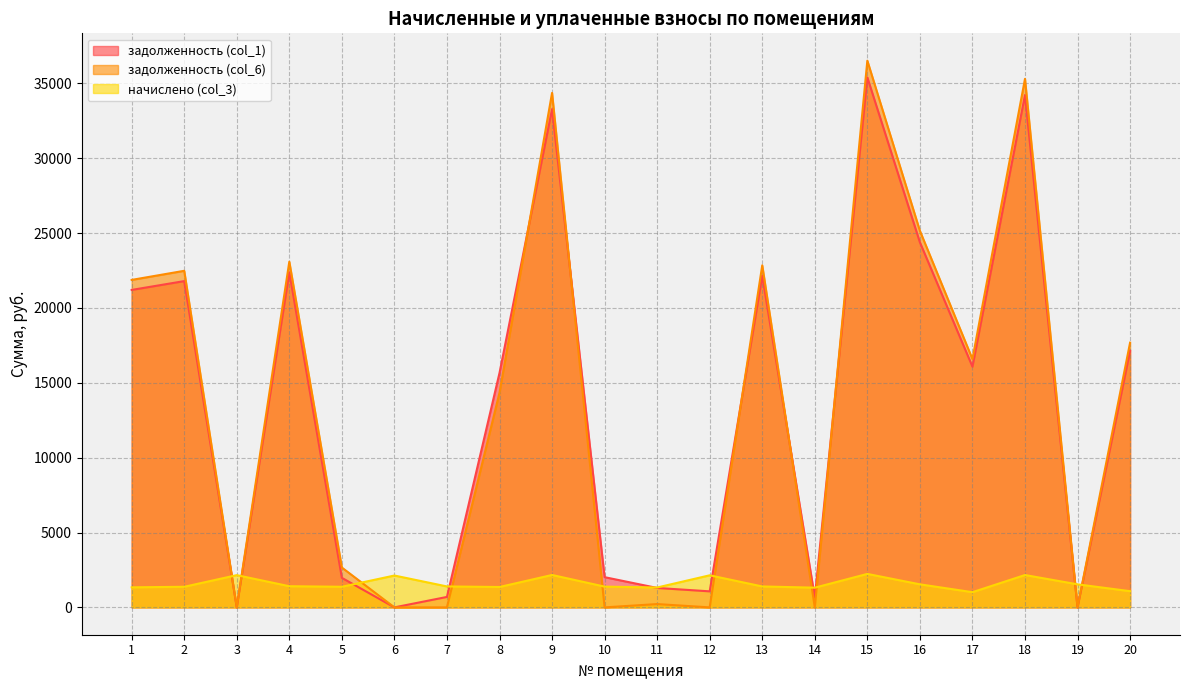

Between which two adjacent categories do начислено (col_3) and задолженность (col_6) first intersect?

2 and 3